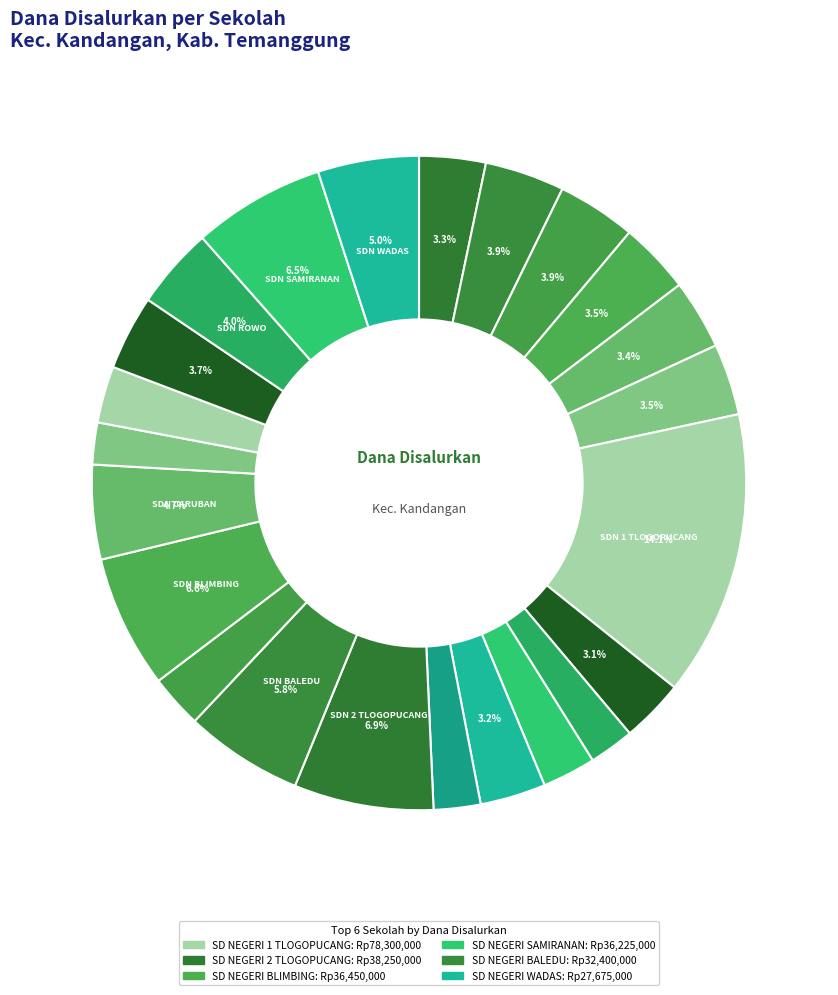

How many segments does this pie chart have?

23